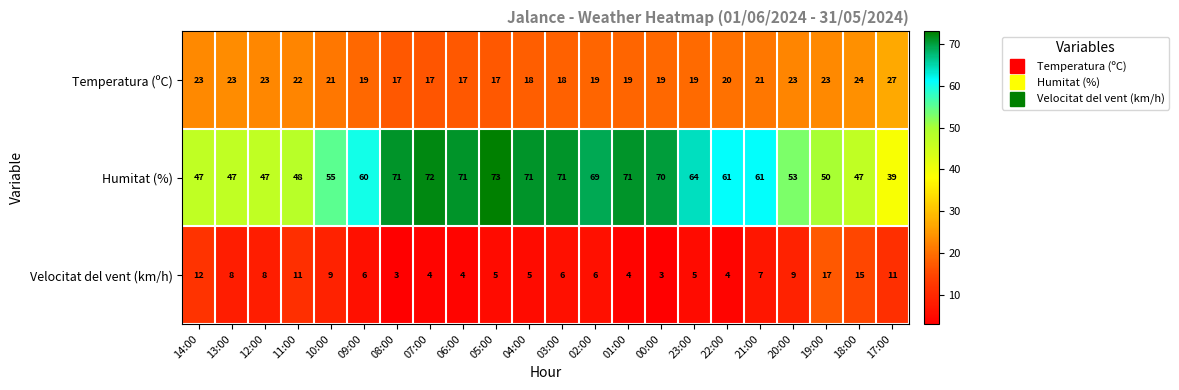

What is the difference between the maximum and minimum values in the Velocitat del vent (km/h) series?

14